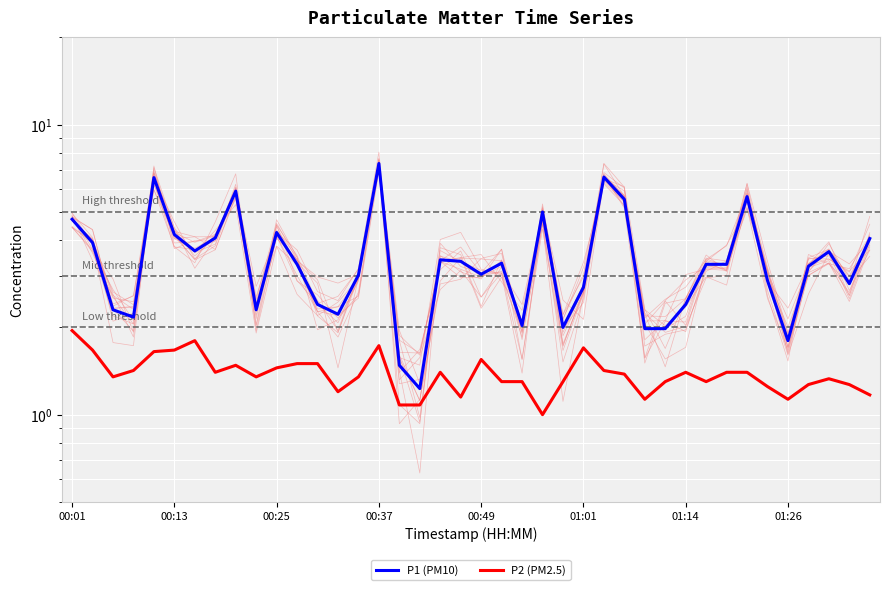

Between 00:37 and 00:49, which series saw the biggest shift?

P1 (PM10)